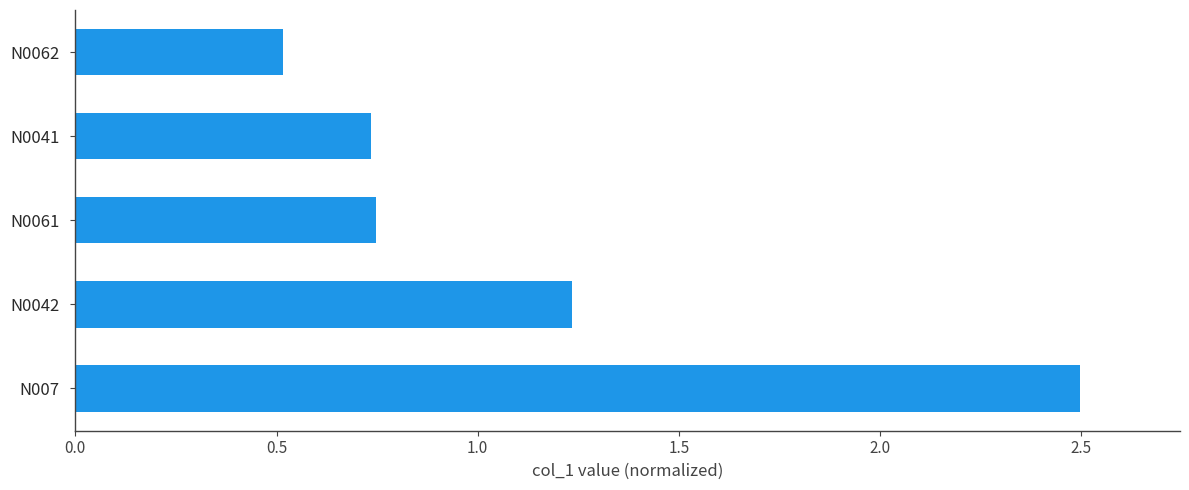

Which category has the lowest value across all series?

N0062